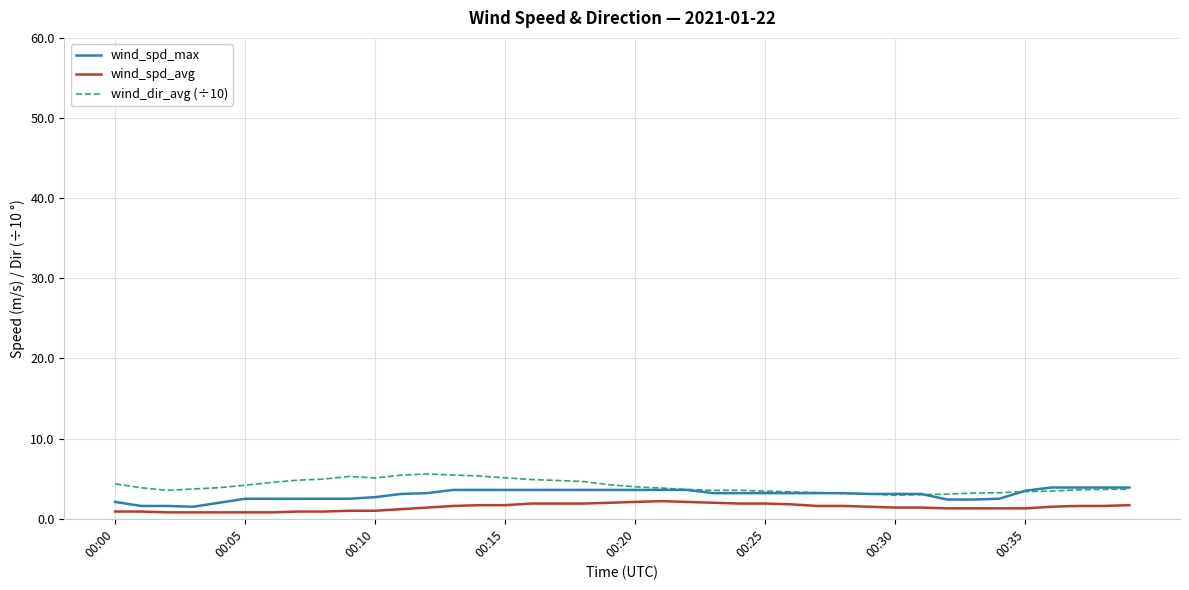

What are all the series names shown in the legend?

wind_spd_max, wind_spd_avg, wind_dir_avg (÷10)